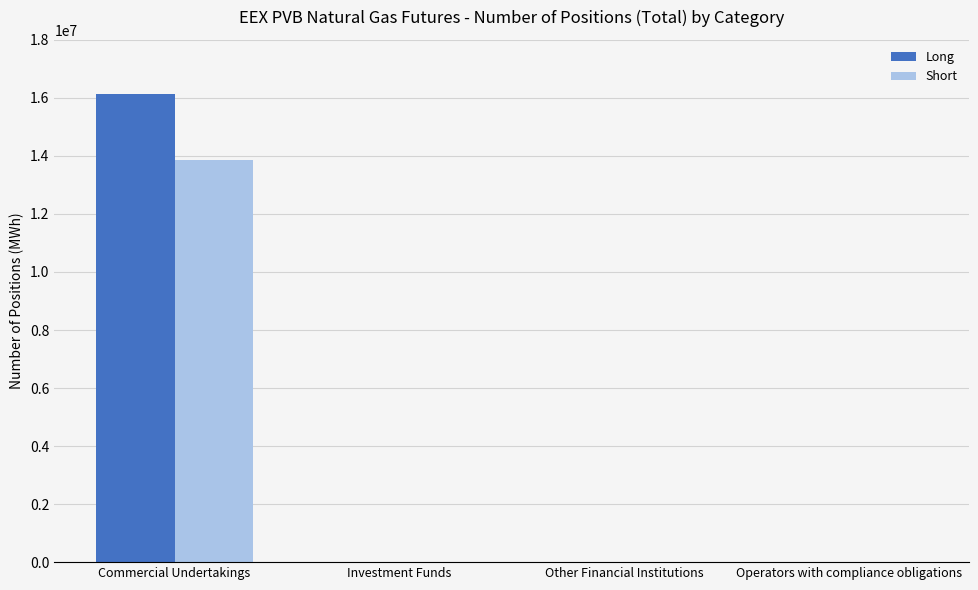

At which category is the sum across all series the highest?

Commercial Undertakings